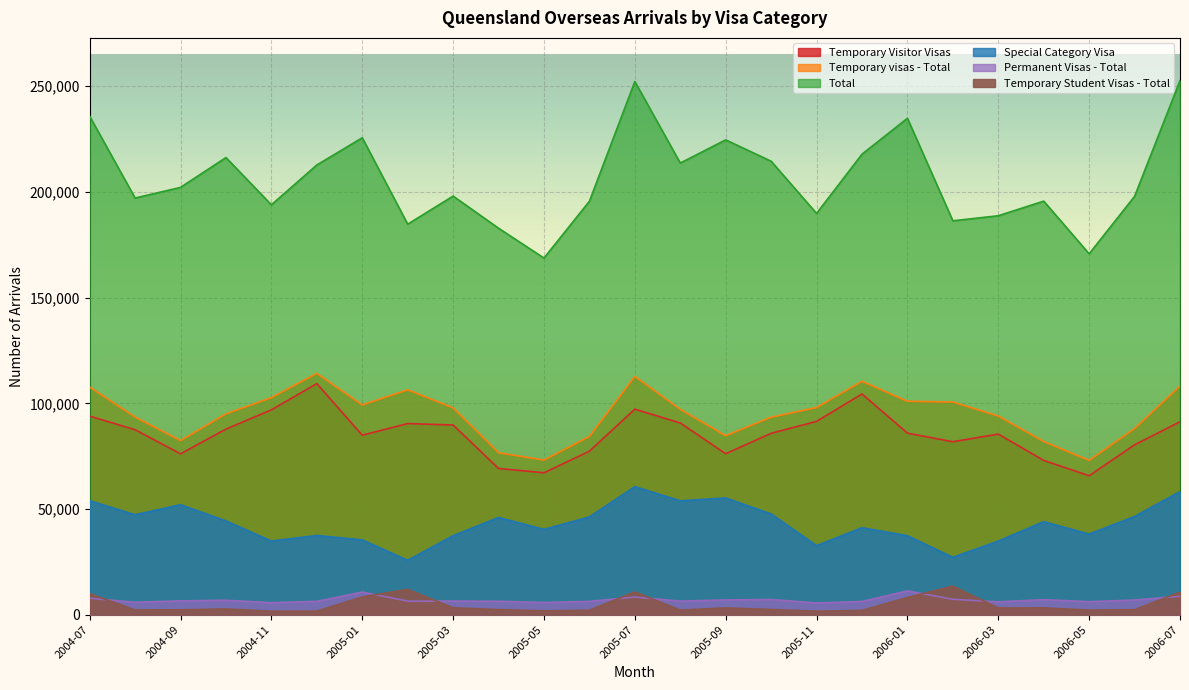

True or false: Temporary visas - Total and Total cross at least once.

False